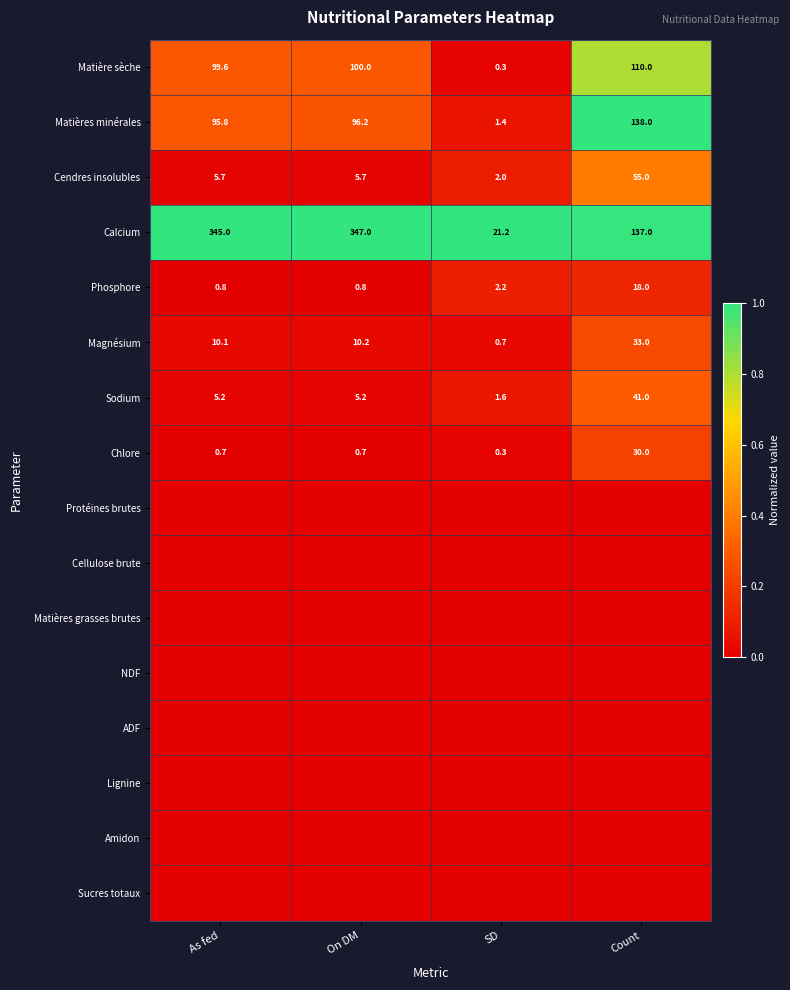

The value of Phosphore at Count is 18.0. True or false?

True